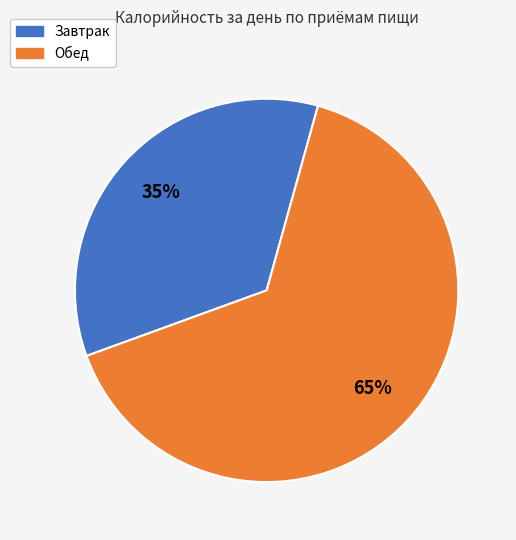

The Завтрак slice represents 35% of the pie. True or false?

True